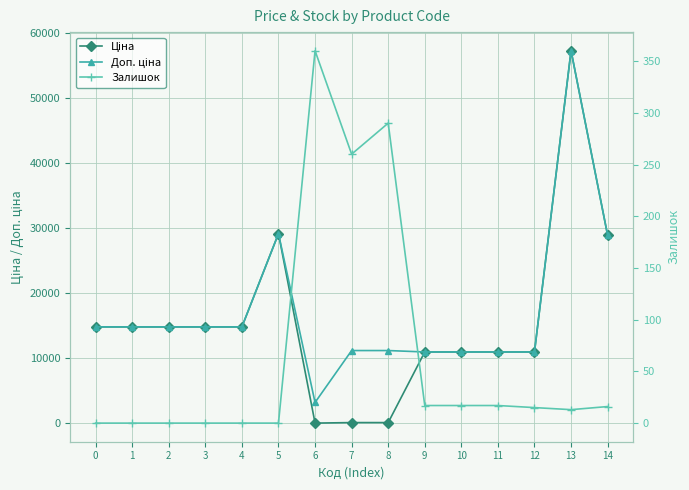

How many lines are shown in the chart?

3